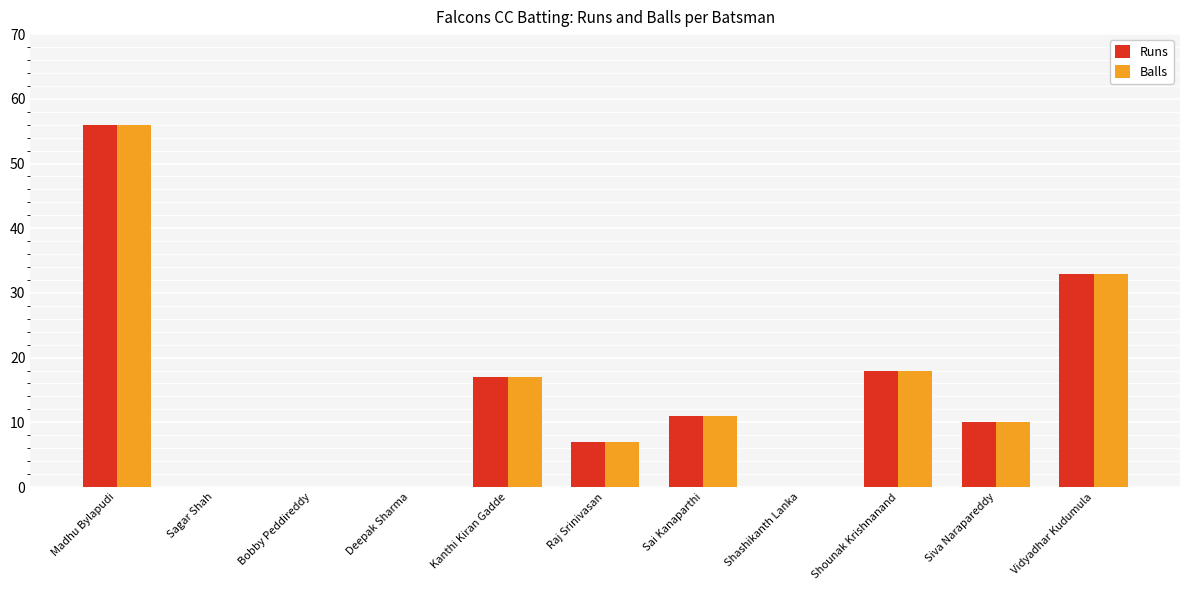

What is the average value of the Runs series?

14